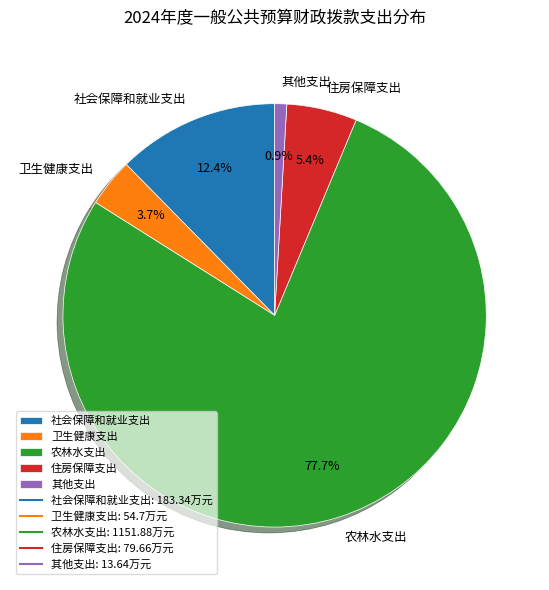

What is the largest slice in the pie chart?

农林水支出